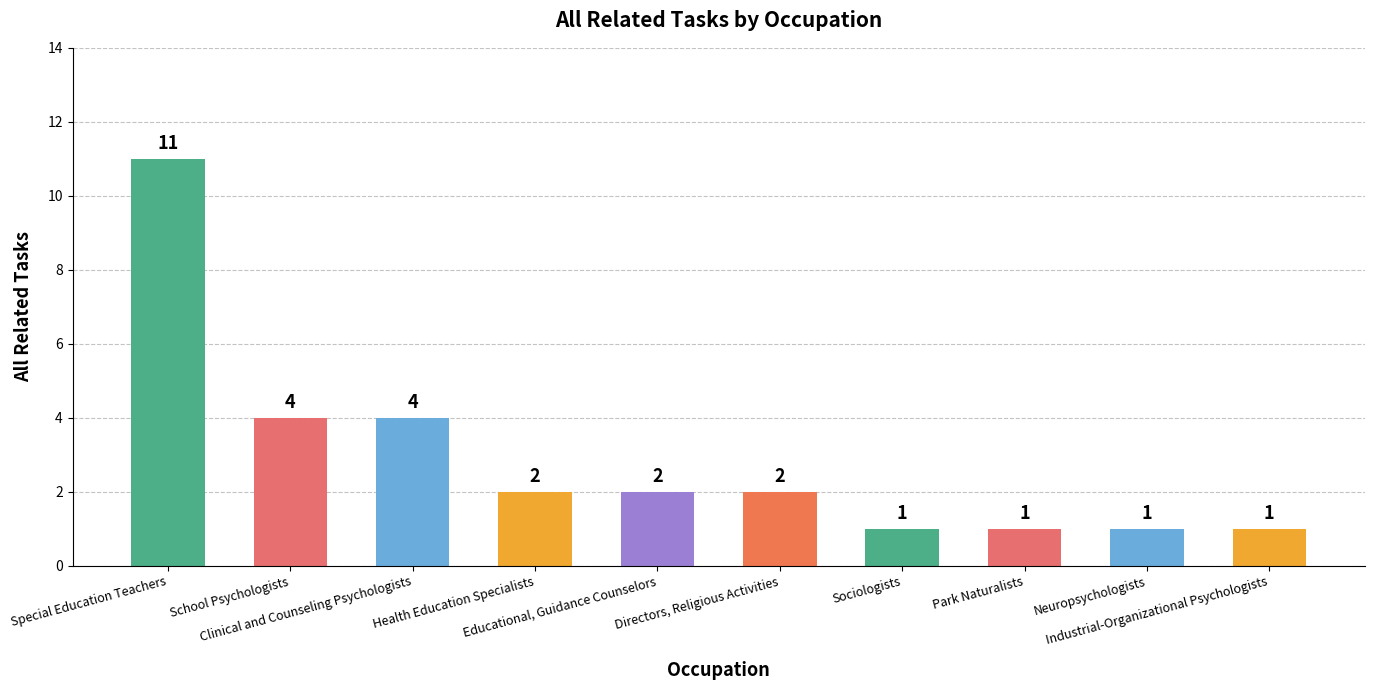

What is the value of the 1st bar from the left?

11